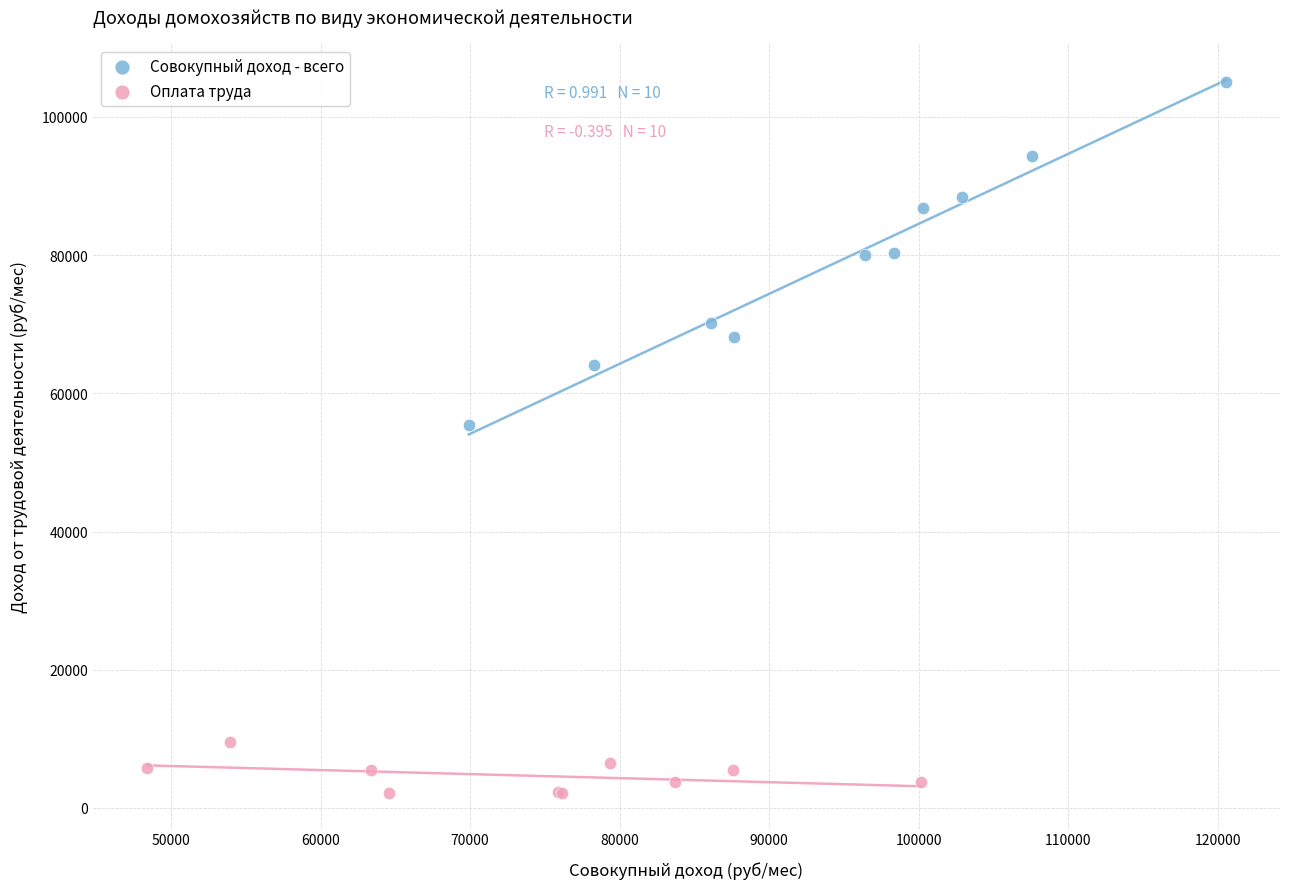

What are all the series names shown in the legend?

Совокупный доход - всего, Оплата труда